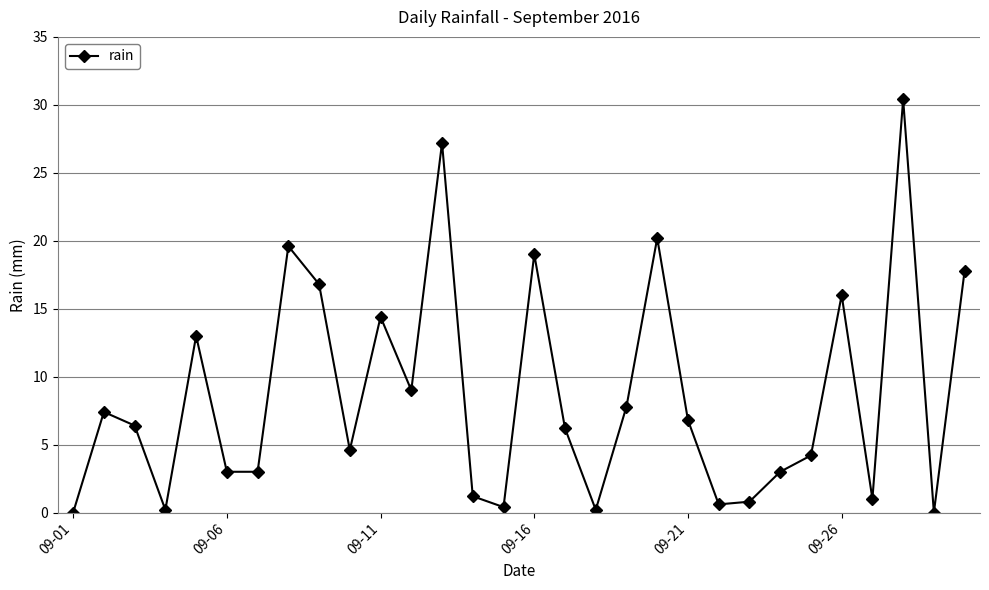

True or false: there are more than 0 points higher than both neighbors.

True